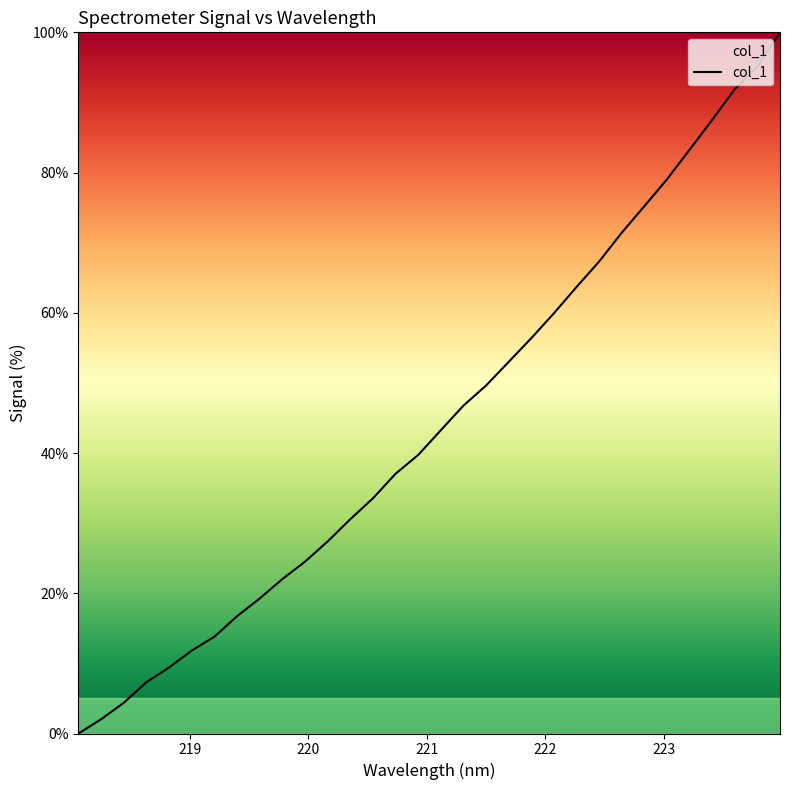

What is the greatest value displayed?

100.0